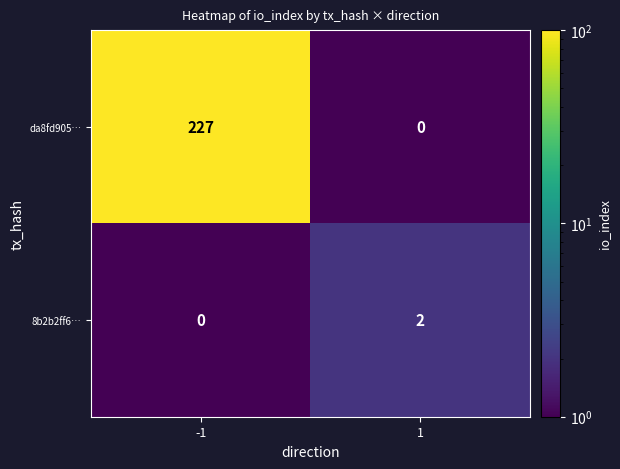

Which series changed the most between -1 and 1?

da8fd905…